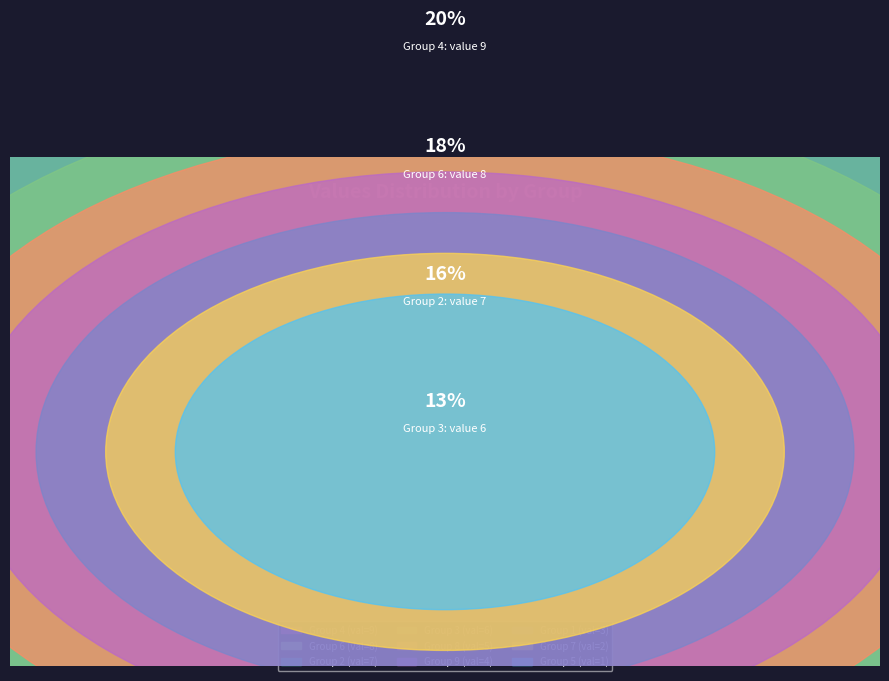

What is the largest slice in the pie chart?

4